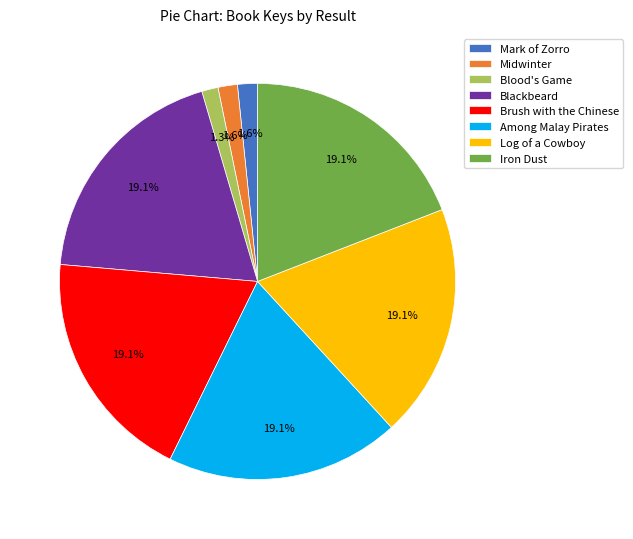

Count the number of slices in the pie.

8